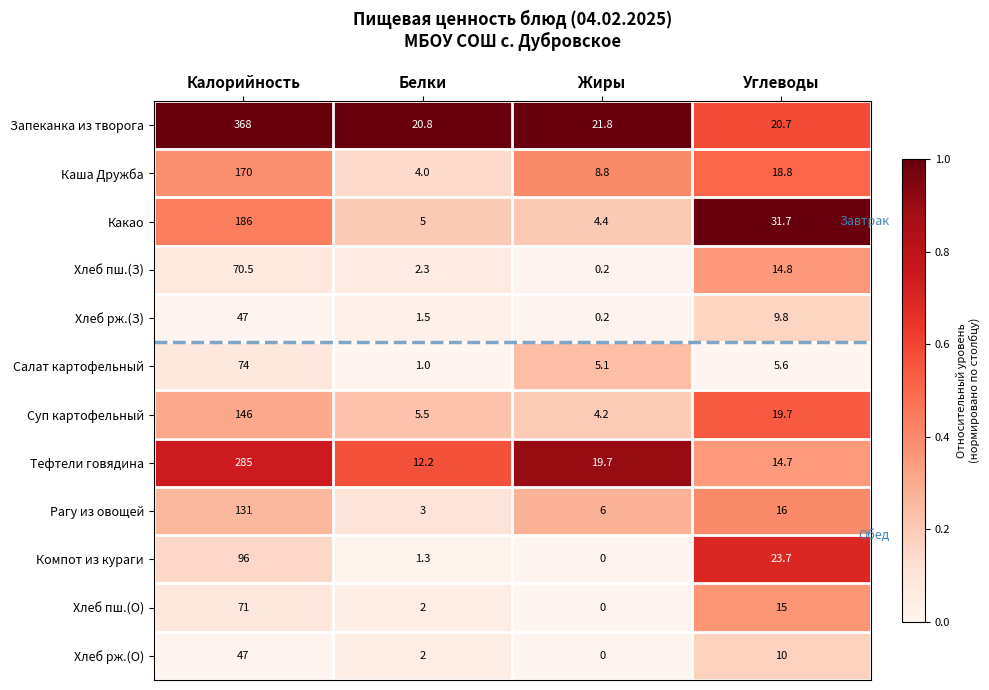

At which category does the chart reach its peak across all series?

Калорийность